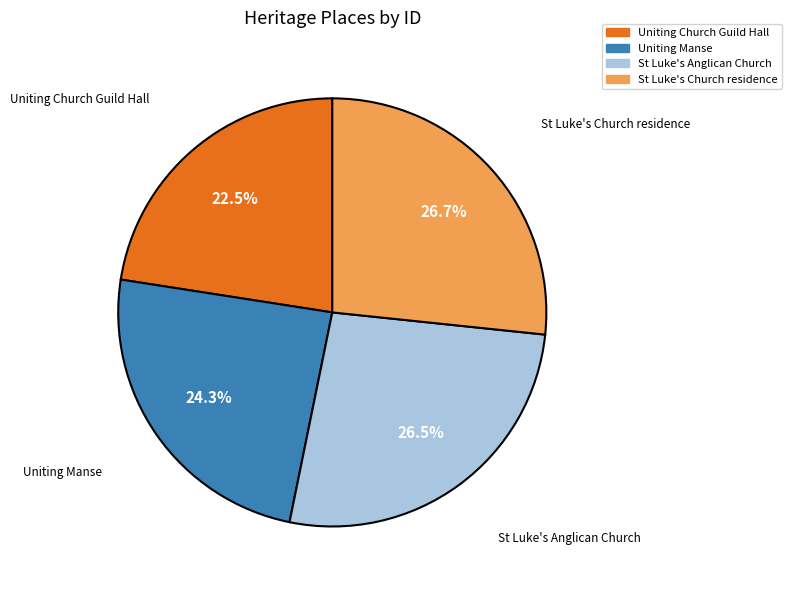

Which slice is the smallest?

Uniting Church Guild Hall